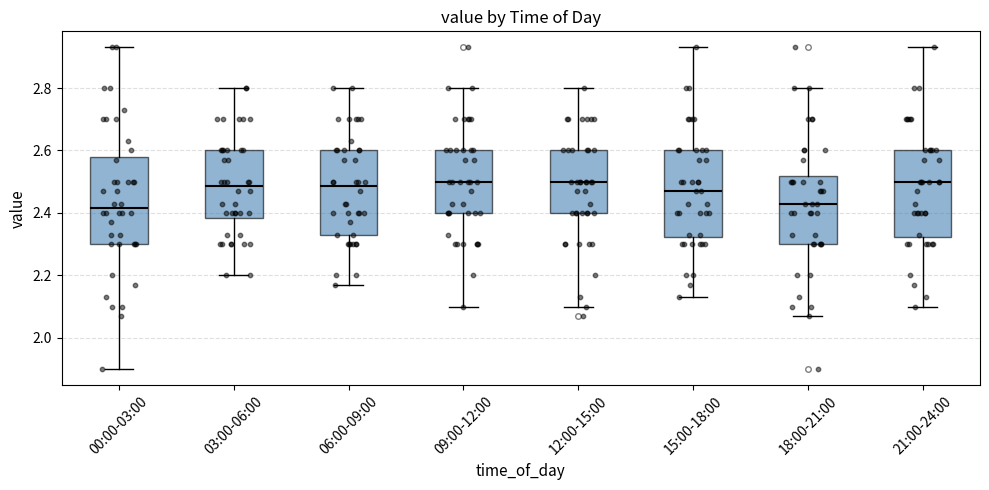

Reading left to right, read every box against the y-axis: the position of its median line, the range the box covers, and the ends of its whiskers. The values are not printed on the chart, so give them approximately, as read against the axis.

00:00-03:00: median 2.42, box 2.30 to 2.58, whiskers 1.90 to 2.94
03:00-06:00: median 2.48, box 2.38 to 2.60, whiskers 2.20 to 2.80
06:00-09:00: median 2.48, box 2.34 to 2.60, whiskers 2.18 to 2.80
09:00-12:00: median 2.50, box 2.40 to 2.60, whiskers 2.10 to 2.80
12:00-15:00: median 2.50, box 2.40 to 2.60, whiskers 2.10 to 2.80
15:00-18:00: median 2.48, box 2.32 to 2.60, whiskers 2.14 to 2.94
18:00-21:00: median 2.44, box 2.30 to 2.52, whiskers 2.08 to 2.80
21:00-24:00: median 2.50, box 2.32 to 2.60, whiskers 2.10 to 2.94